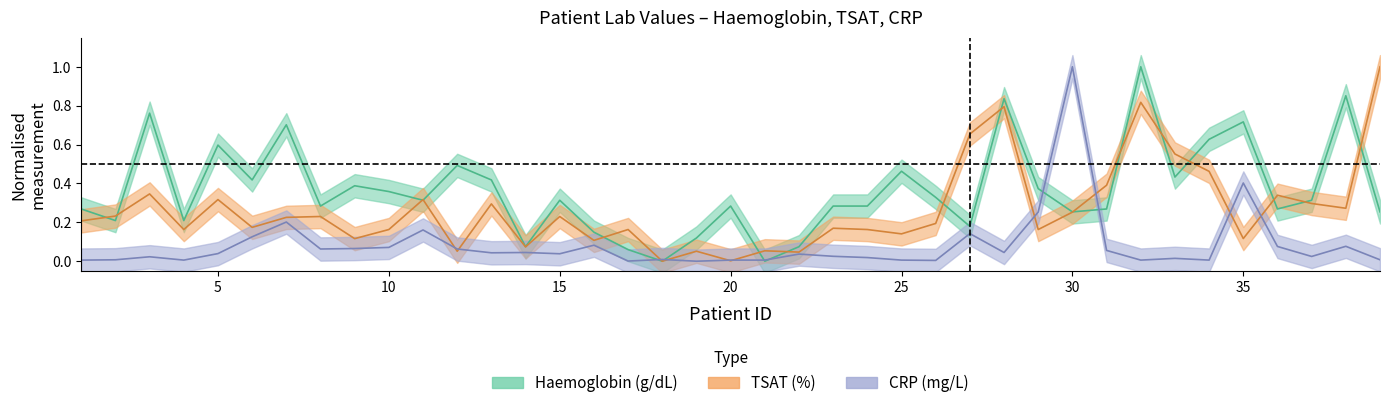

What is the difference between the maximum and minimum values in the Haemoglobin series?

1.0